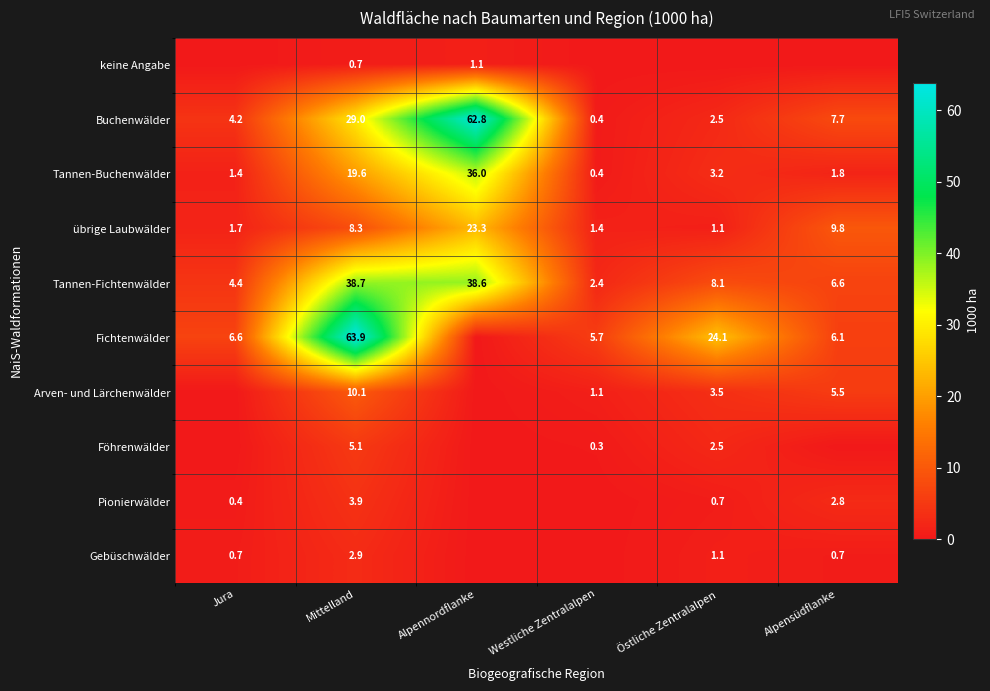

At which label does übrige Laubwälder first exceed 8?

Mittelland